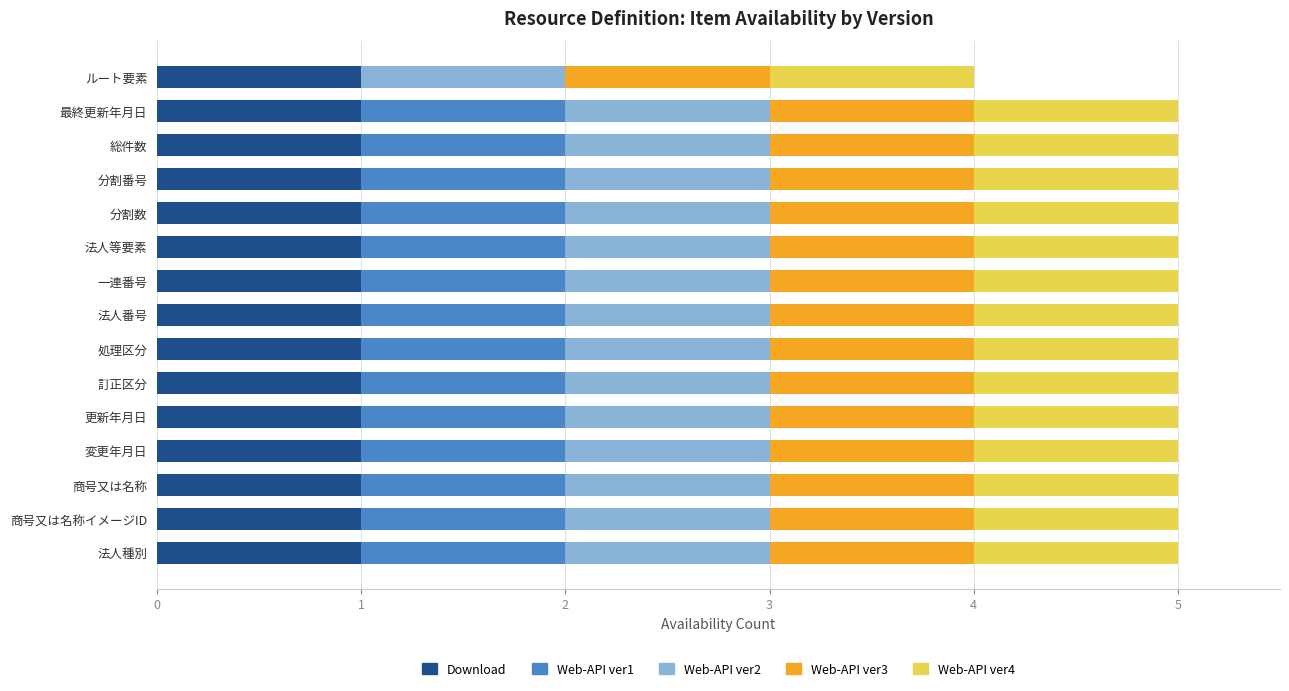

The Download series shows 1 at 商号又は名称イメージID. True or false?

True